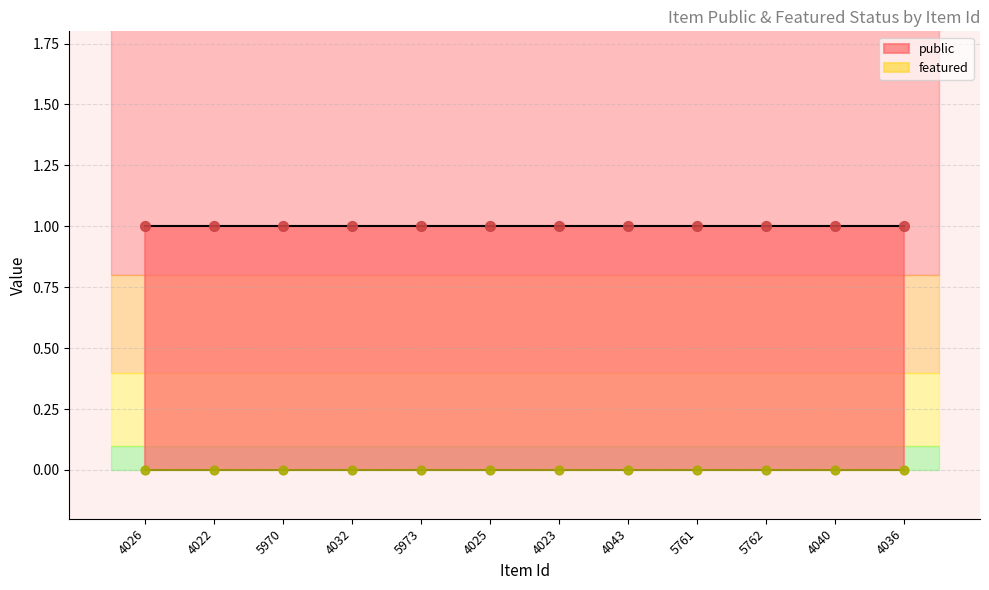

What is the total value across all series at 4023?

1